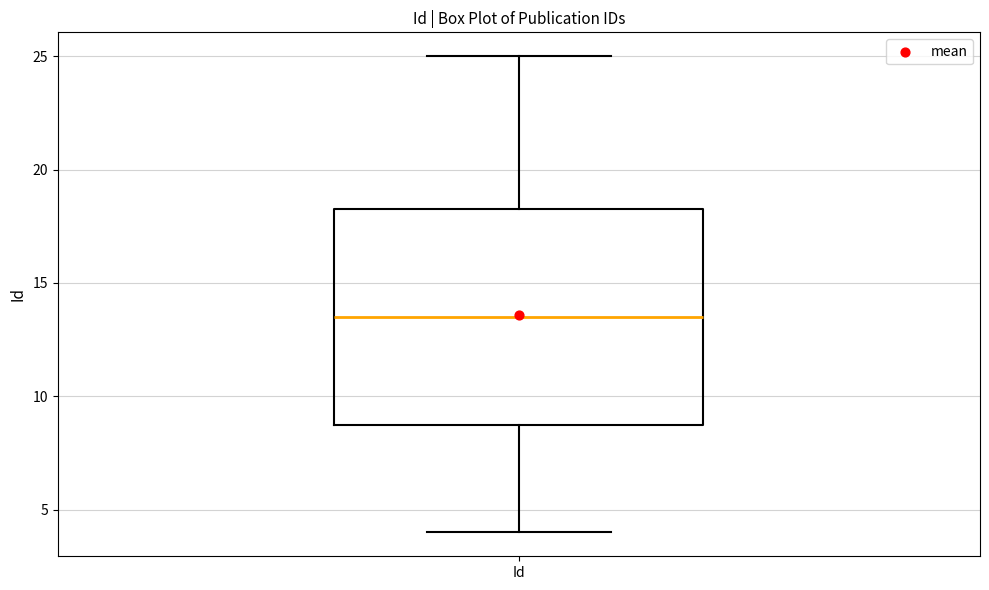

Where does the lower whisker of the box for Id end on the y-axis? The values are not printed on the chart, so give them approximately, as read against the axis.

4.0